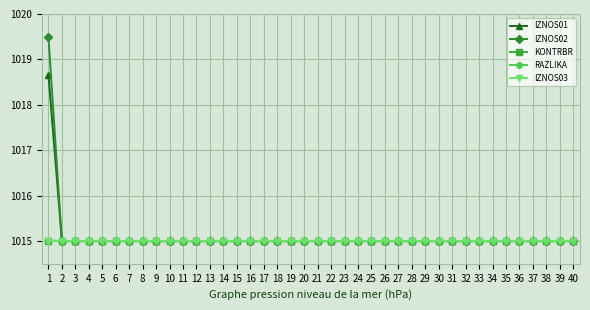

What is the highest value of the IZNOS01 series?

1018.7